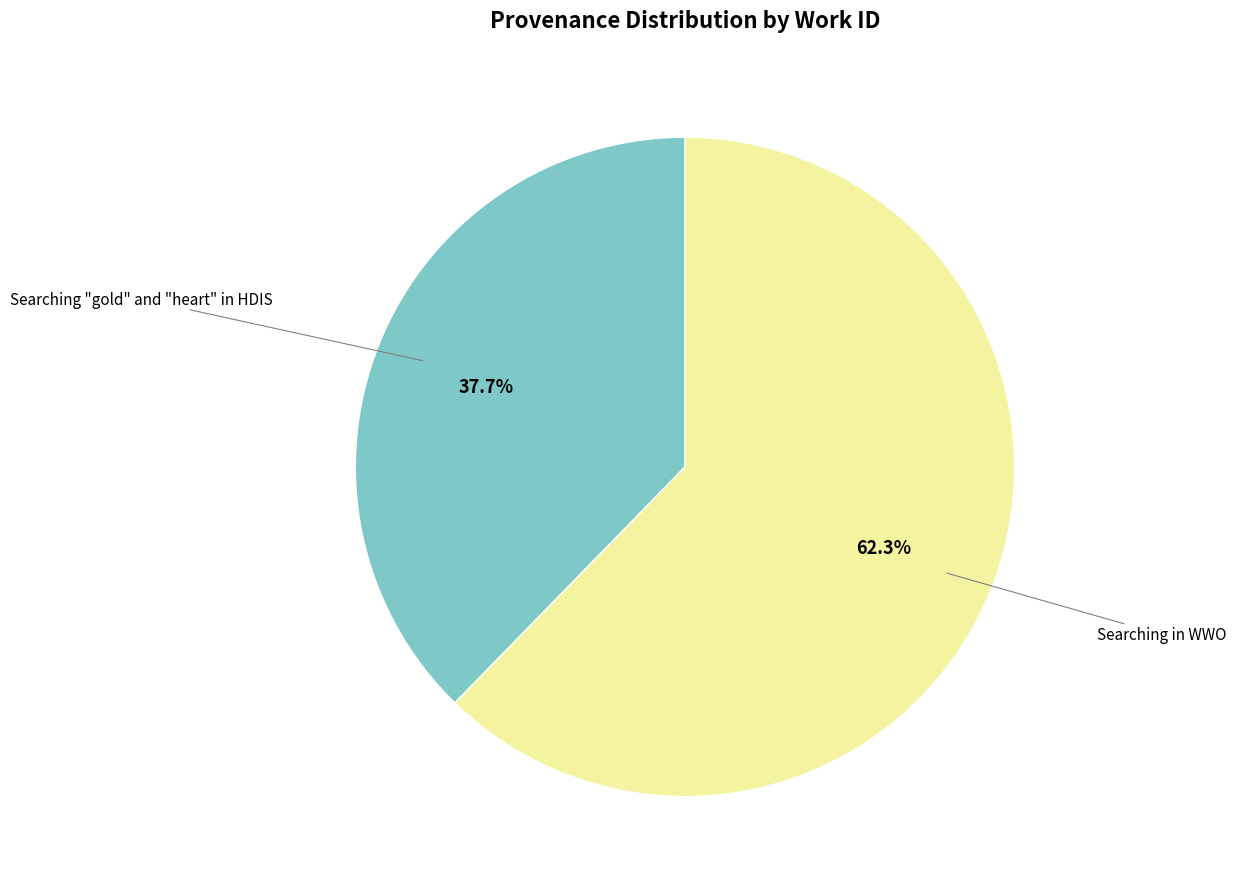

Is there any slice that represents more than half of the pie?

Yes